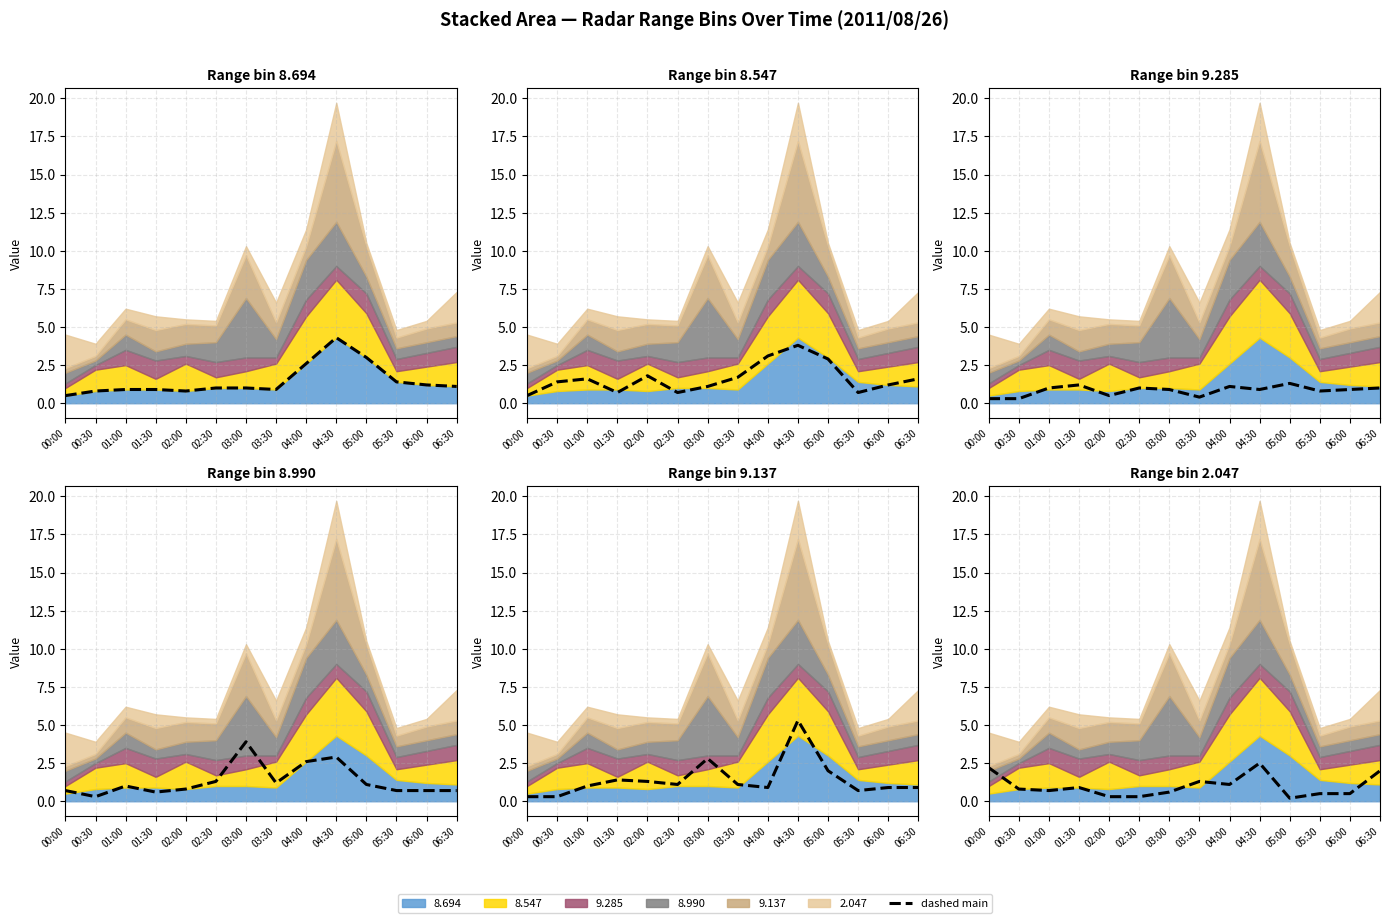

What is the difference between the maximum and minimum values?

3.8